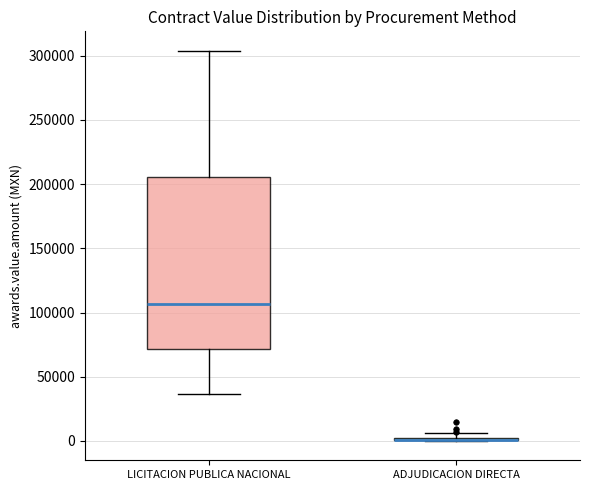

Where is the upper edge of the box for LICITACION PUBLICA NACIONAL on the y-axis? The values are not printed on the chart, so give them approximately, as read against the axis.

205000